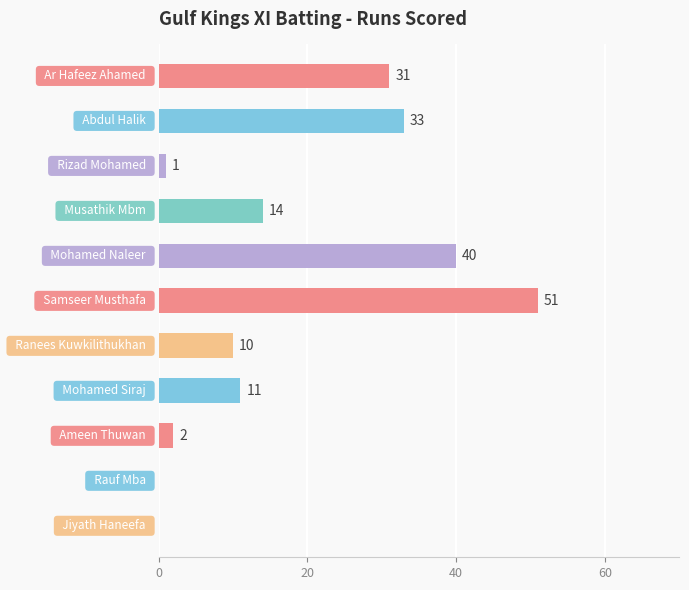

What is the sum of all values?

193